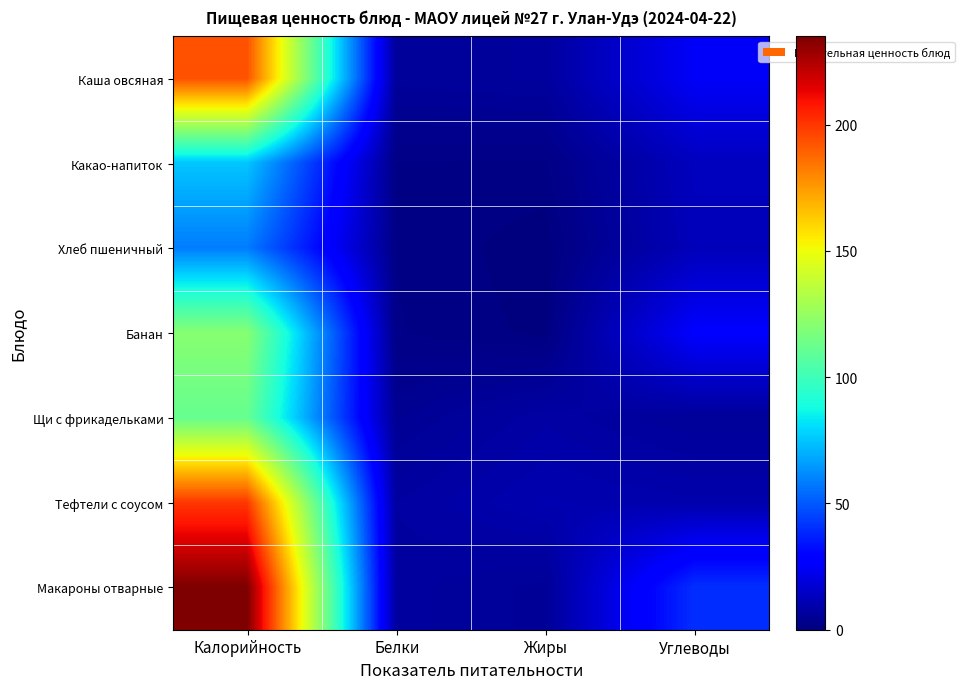

Reading right to left, list all the values displayed in this chart.

Каша овсяная: Углеводы=25.2	Жиры=6.6	Белки=5.9	Калорийность=193.5
Какао-напиток: Углеводы=13.2	Жиры=1.7	Белки=1.8	Калорийность=75.2
Хлеб пшеничный: Углеводы=12.2	Жиры=0.2	Белки=1.8	Калорийность=58.3
Банан: Углеводы=26.8	Жиры=0.6	Белки=1.9	Калорийность=120.8
Щи с фрикадельками: Углеводы=5.5	Жиры=8.0	Белки=4.4	Калорийность=111.5
Тефтели с соусом: Углеводы=9.4	Жиры=10.3	Белки=7.3	Калорийность=199.8
Макароны отварные: Углеводы=40.3	Жиры=5.2	Белки=6.9	Калорийность=234.9